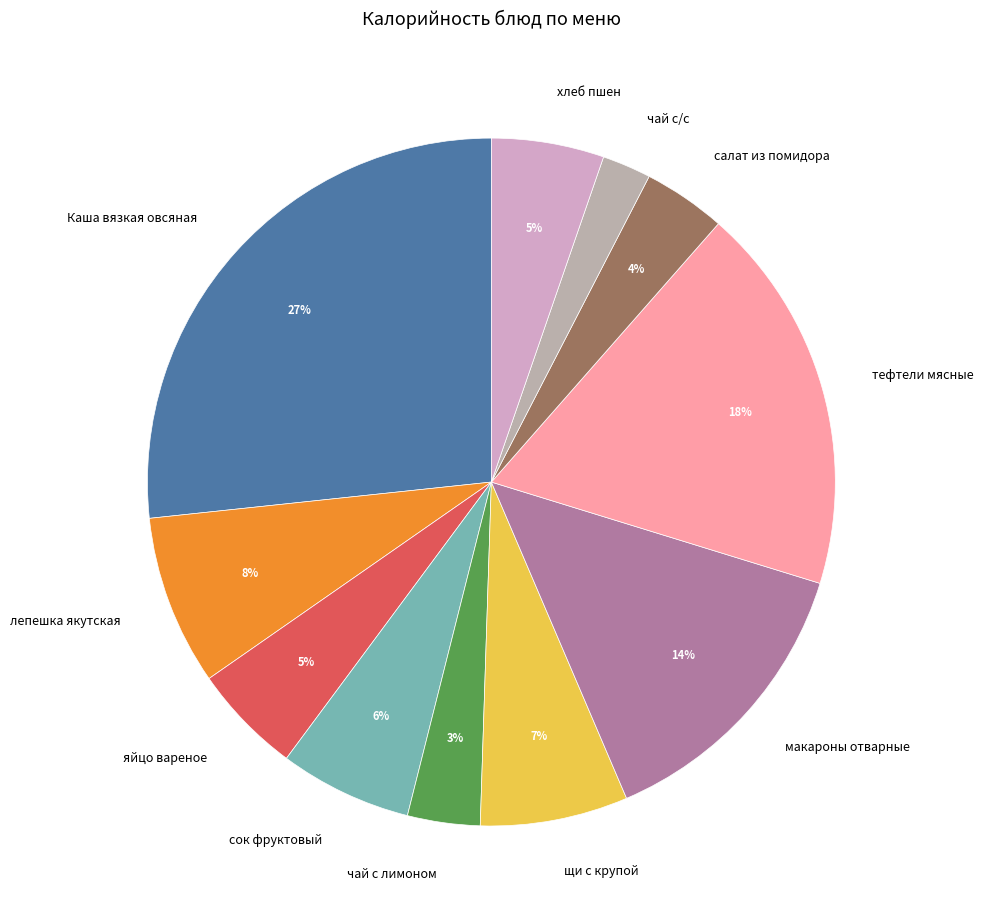

What is the ratio of the value at сок фруктовый to the value at тефтели мясные?

0.3